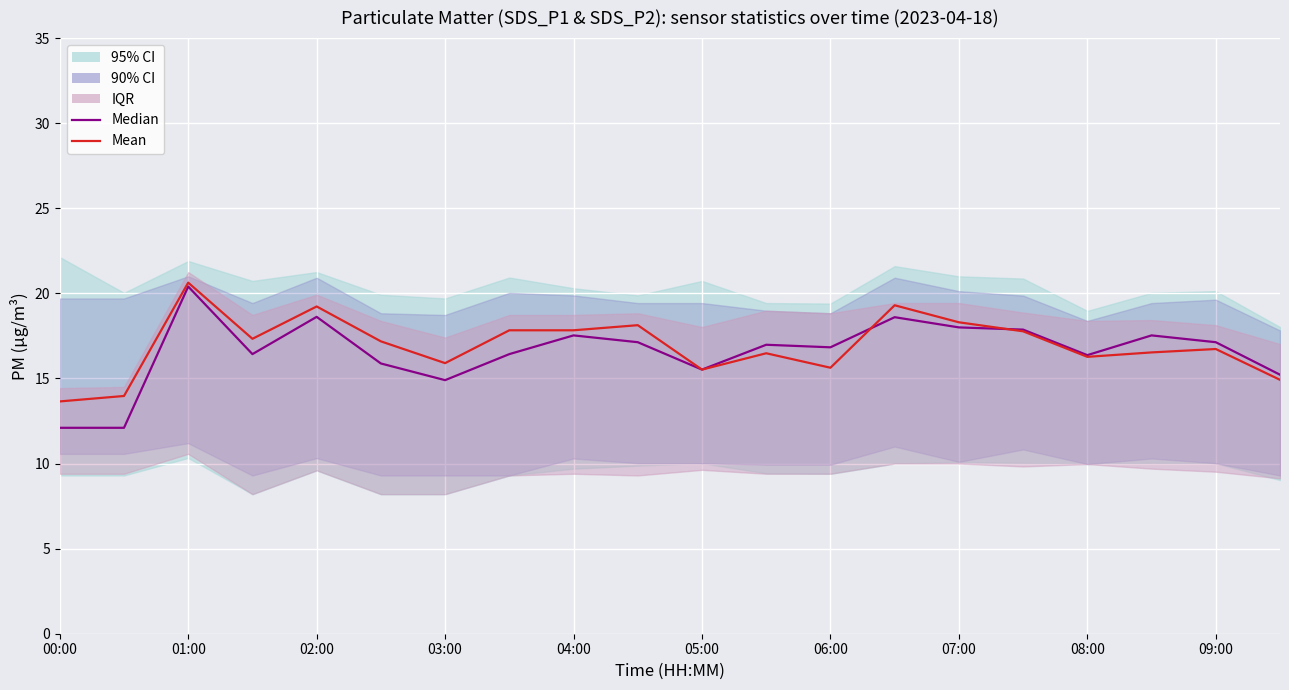

True or false: Mean has more than 1 points higher than both neighbors.

True